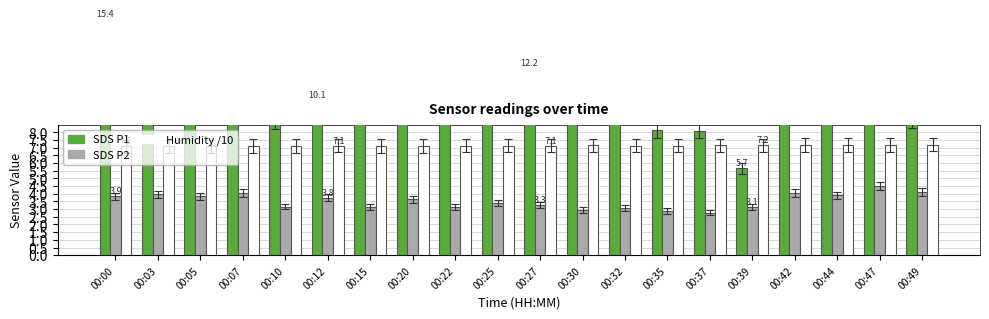

What is the average value of the Humidity /10 series?

7.1